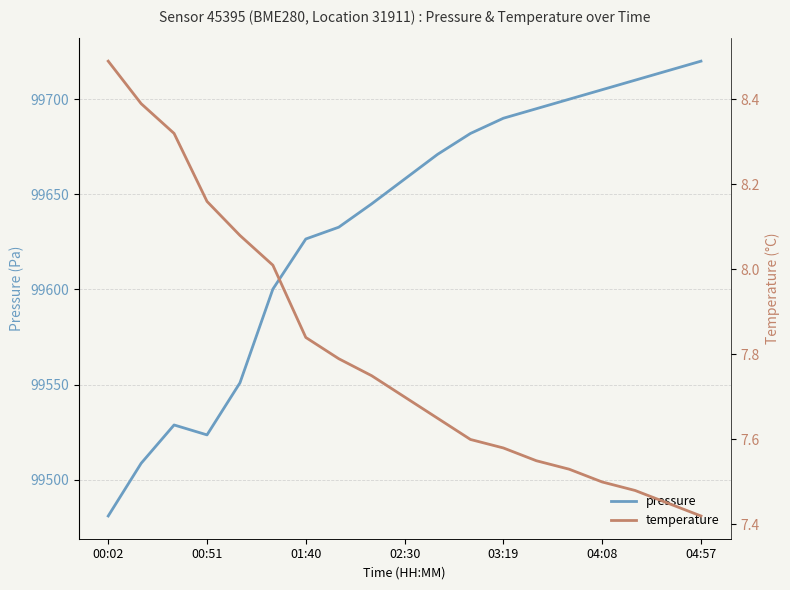

What is the difference between the maximum and minimum values in the temperature series?

1.1